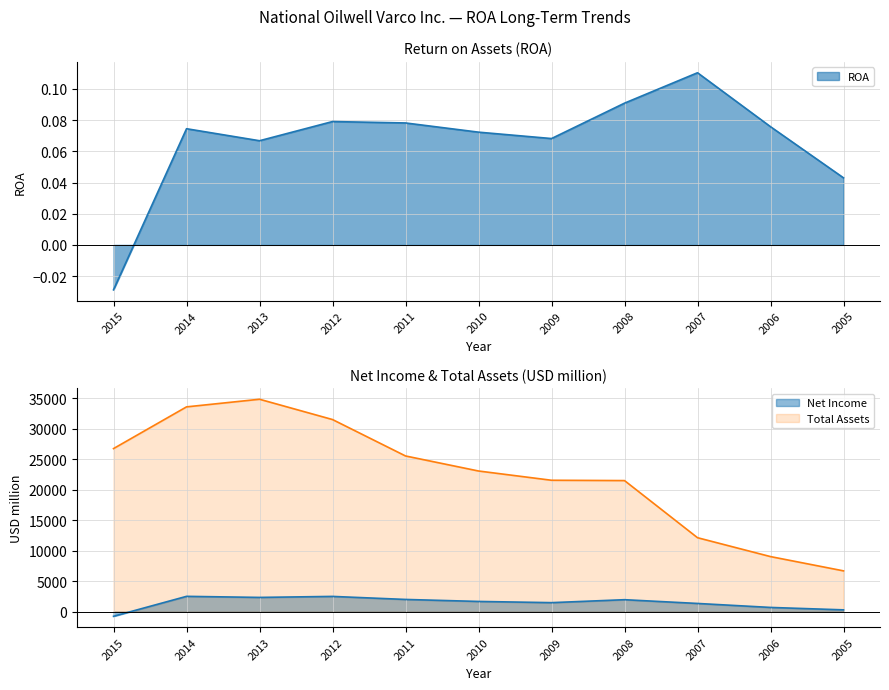

Which category has the lowest value in the ROA series?

2015